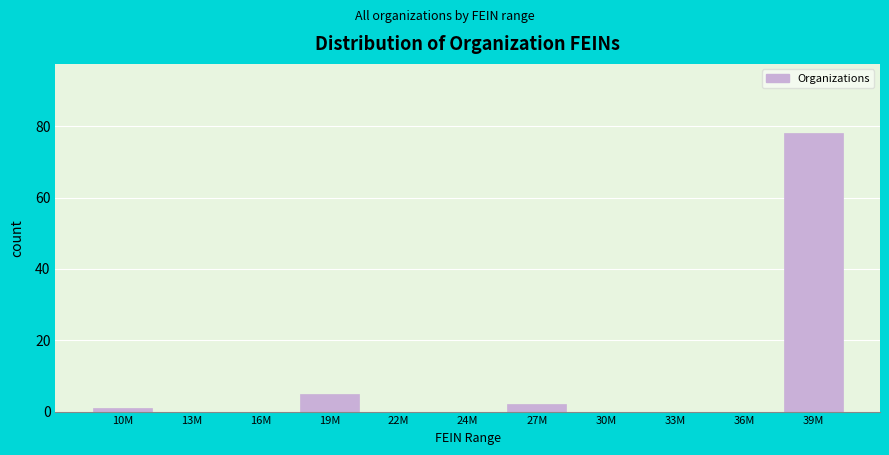

Between 27M and 33M, which is larger?

27M